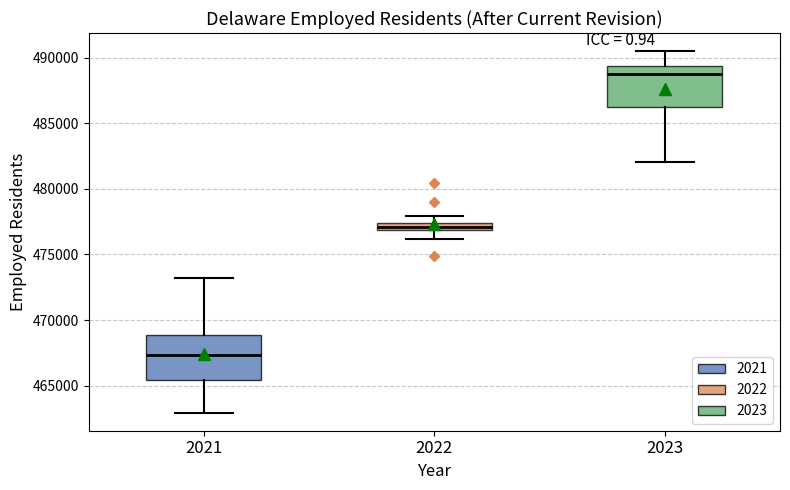

Which box's median line is the lowest?

2021